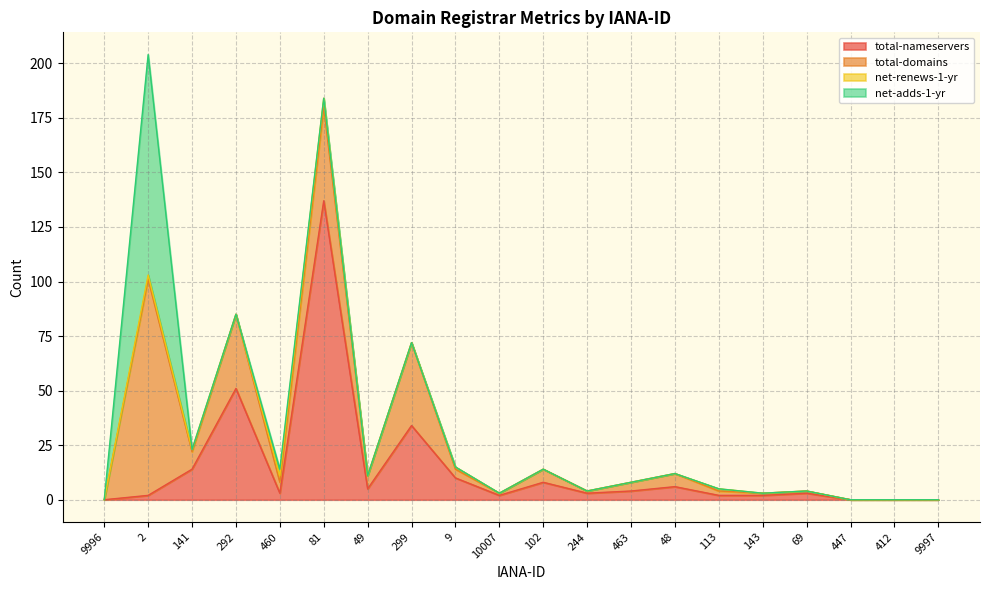

What is the spread (max minus min) of values at 113?

2